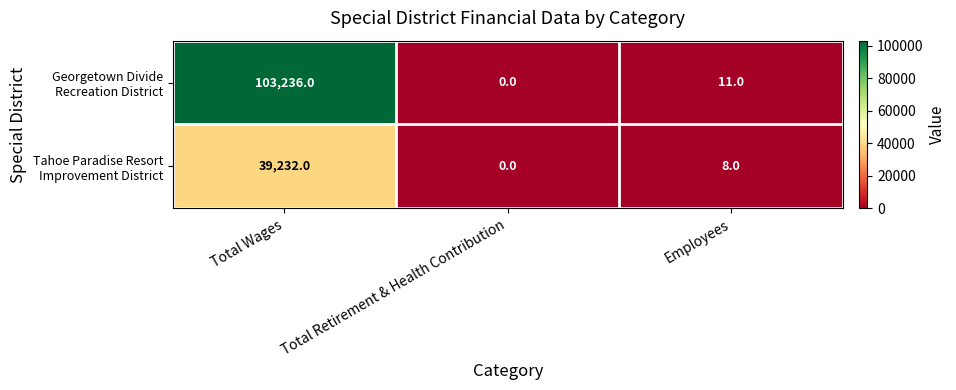

What is the total value across all series at Total Wages?

142468